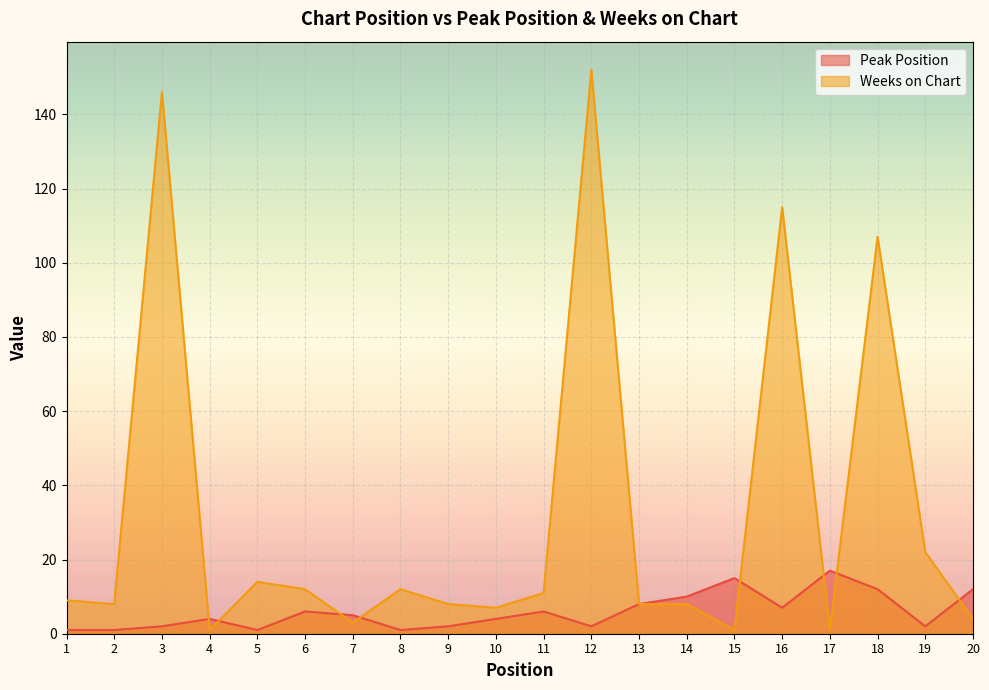

Is it true that Peak Position equals 17 at 17?

True